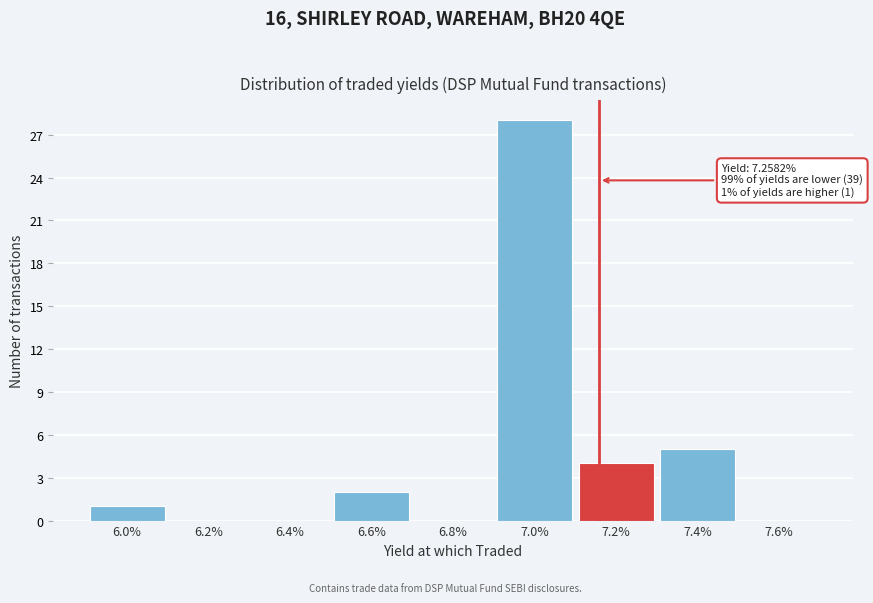

Reading left to right, what are all the values shown in this chart?

6.0%=1	6.2%=0	6.4%=0	6.6%=2	6.8%=0	7.0%=28	7.2%=4	7.4%=5	7.6%=0